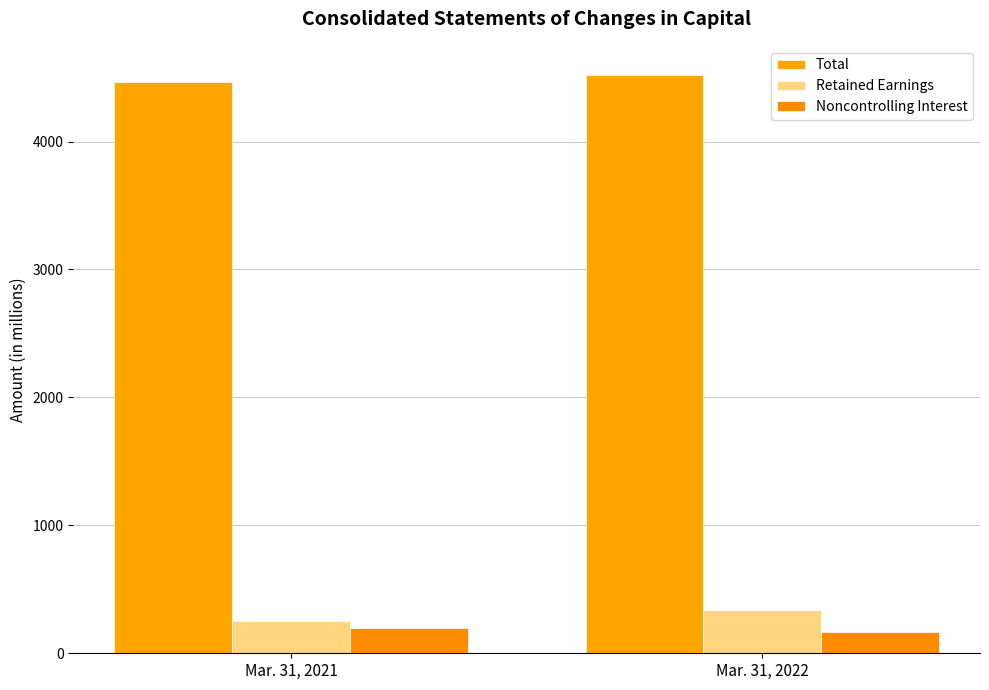

What is the sum of the Total values at Mar. 31, 2021 and Mar. 31, 2022?

8986